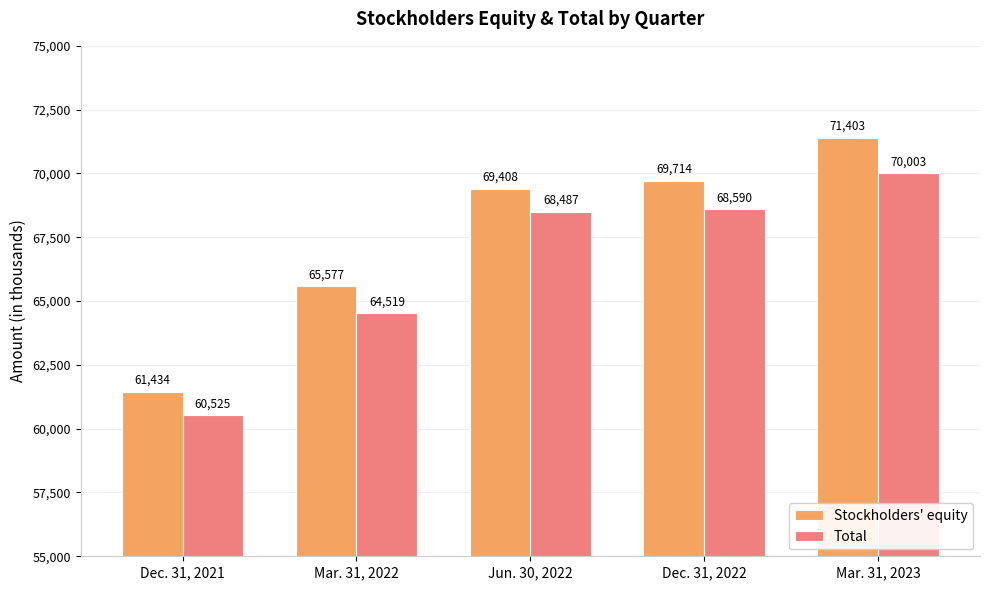

What is the label of the 1st bar from the left?

Dec. 31, 2021